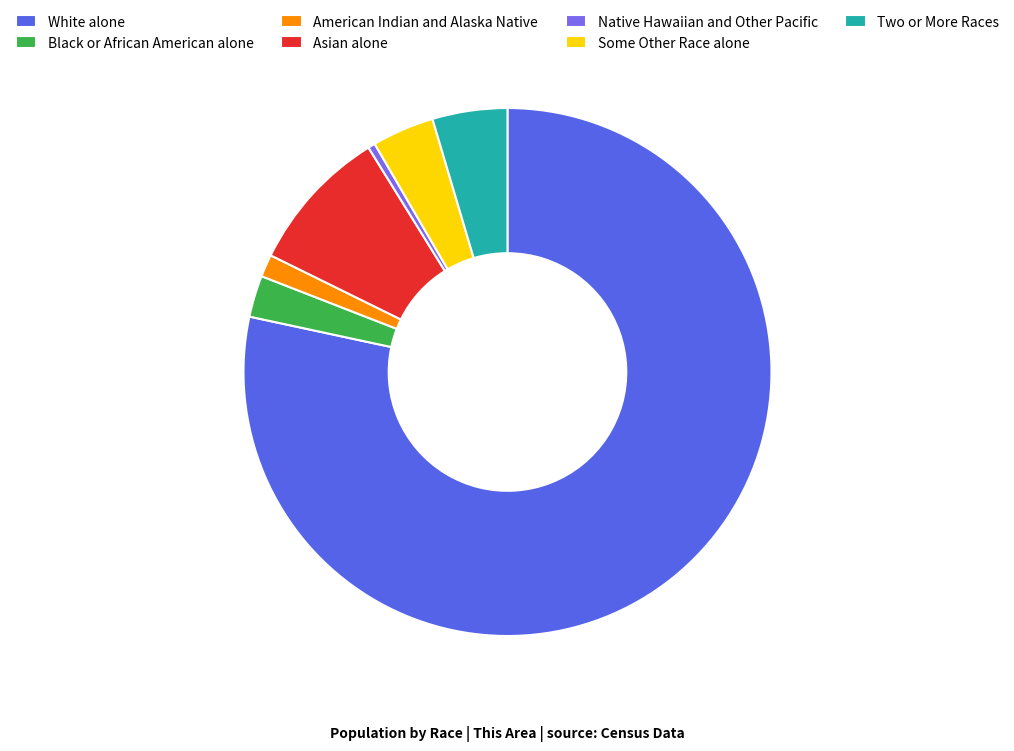

How many slices are in this pie chart?

7